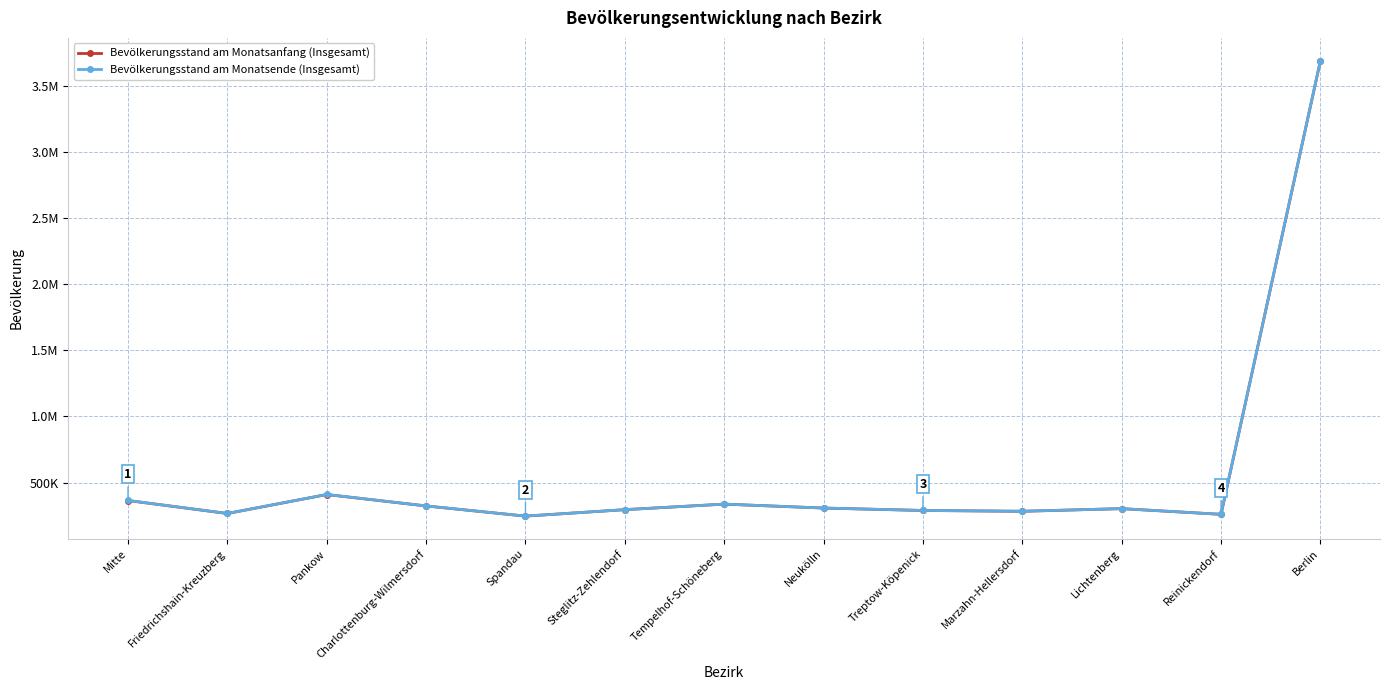

Which category has the highest value in the Bevölkerungsstand am Monatsende (Insgesamt) series?

Berlin